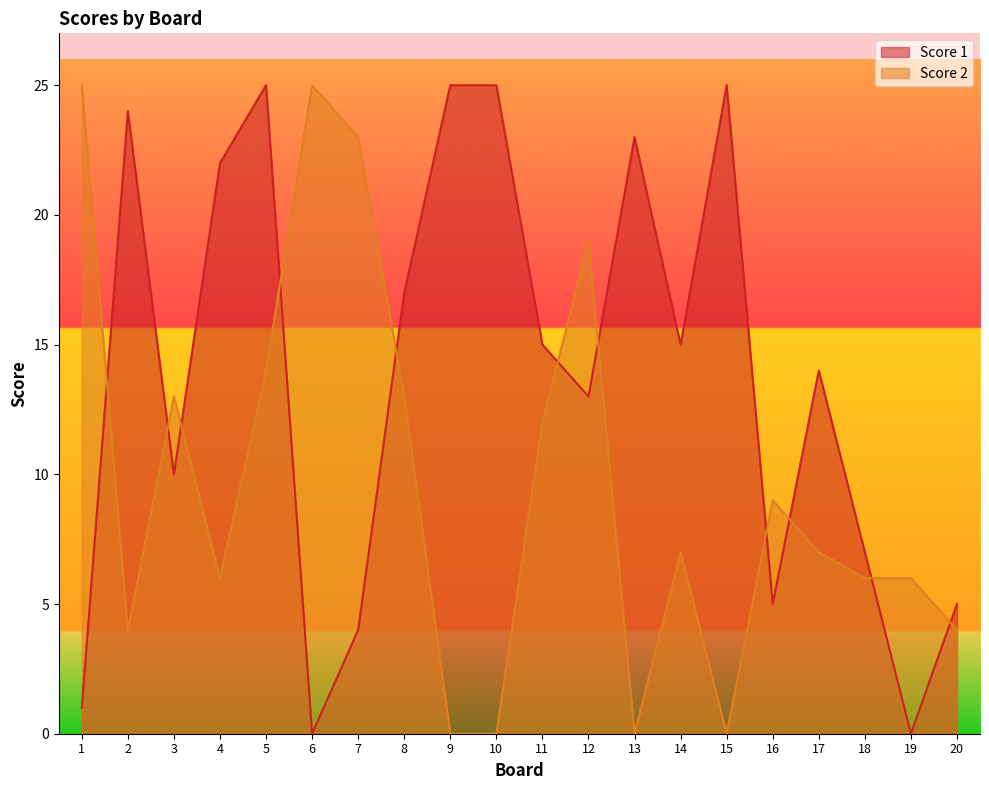

At which label is Score 2 closest to 12?

11